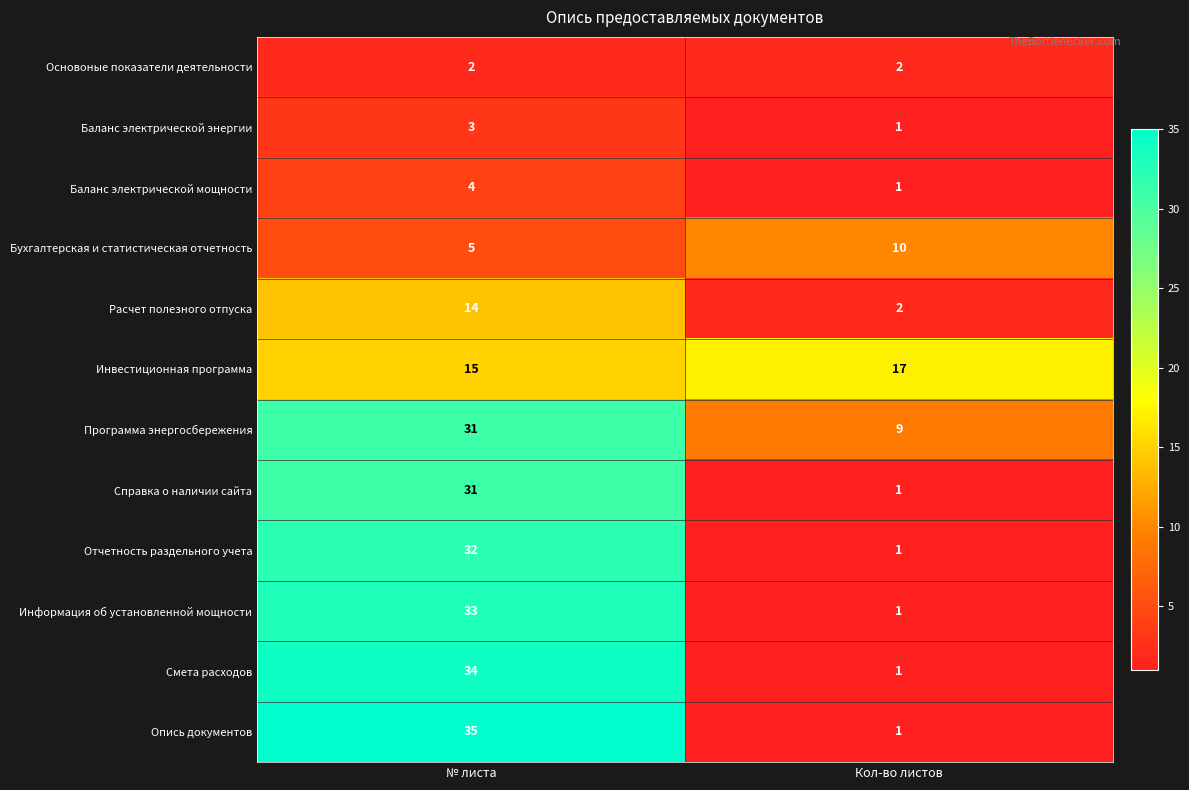

Rank the categories by Инвестиционная программа value from lowest to highest.

№ листа, Кол-во листов